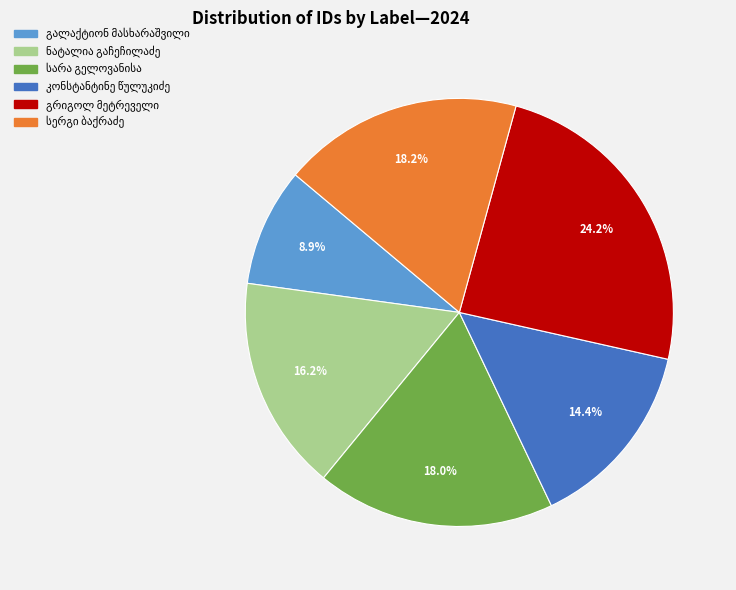

Does any single category account for the majority?

No